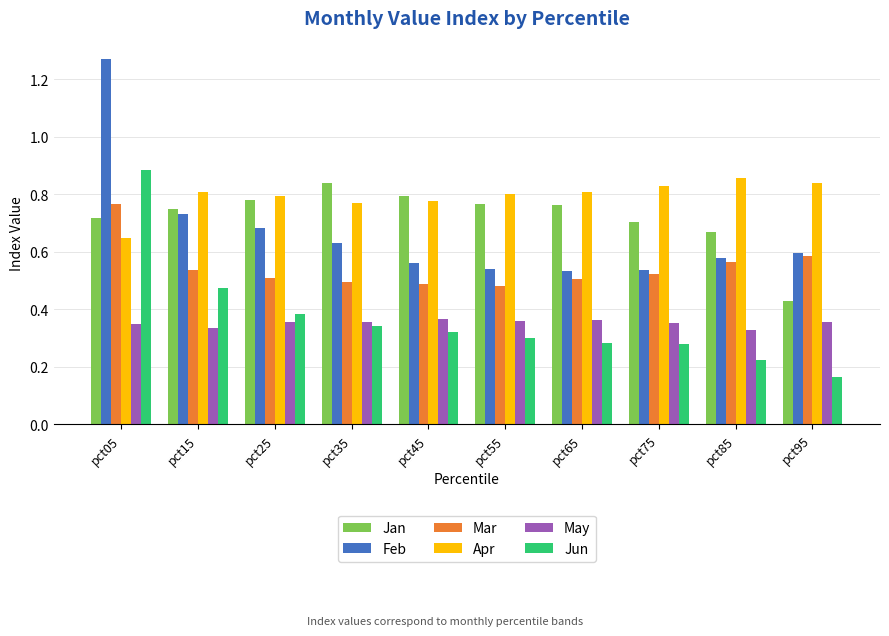

True or false: Jun has a value of 0.3 at pct45.

True